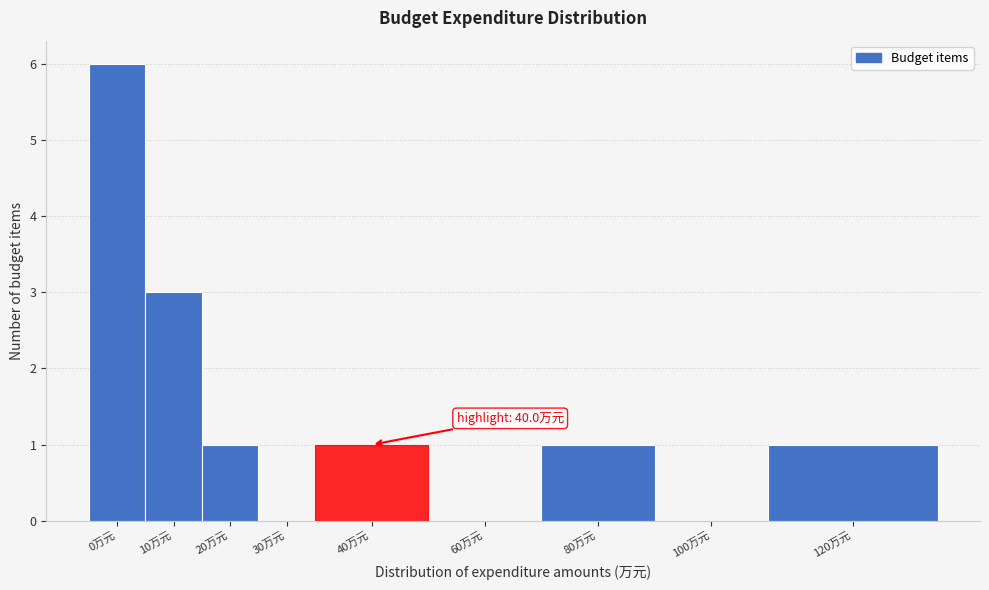

Reading left to right, what are all the values shown in this chart?

0万元=6	10万元=3	20万元=1	30万元=0	40万元=1	60万元=0	80万元=1	100万元=0	120万元=1